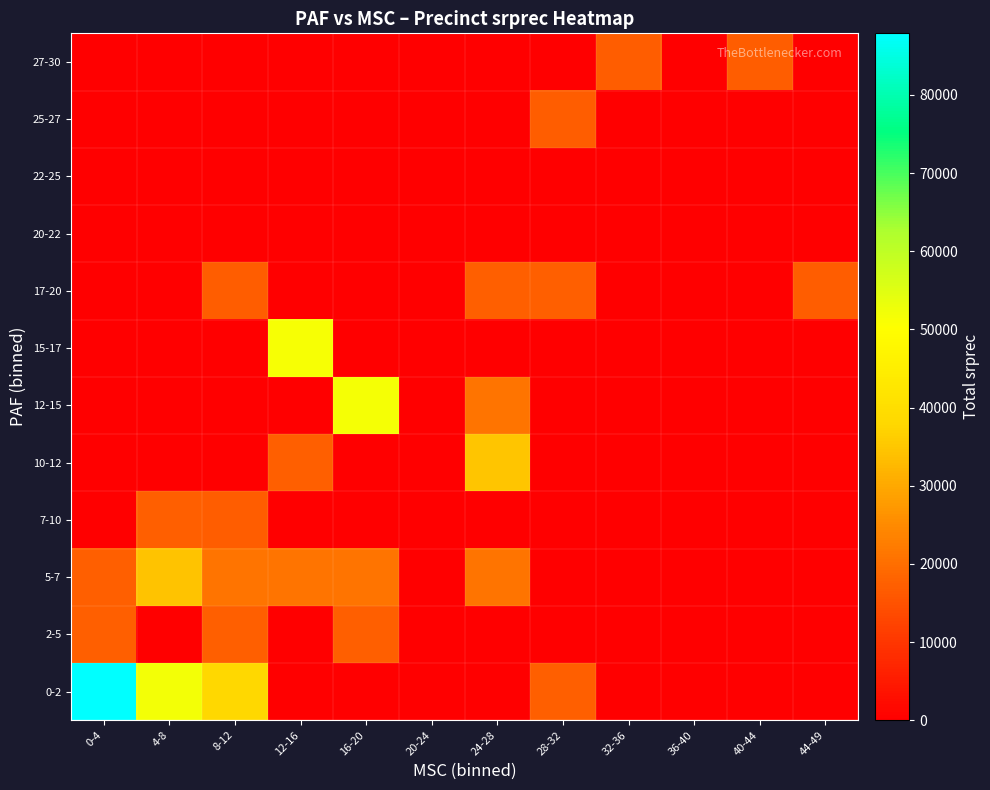

Which series has the largest total across all categories?

0-2